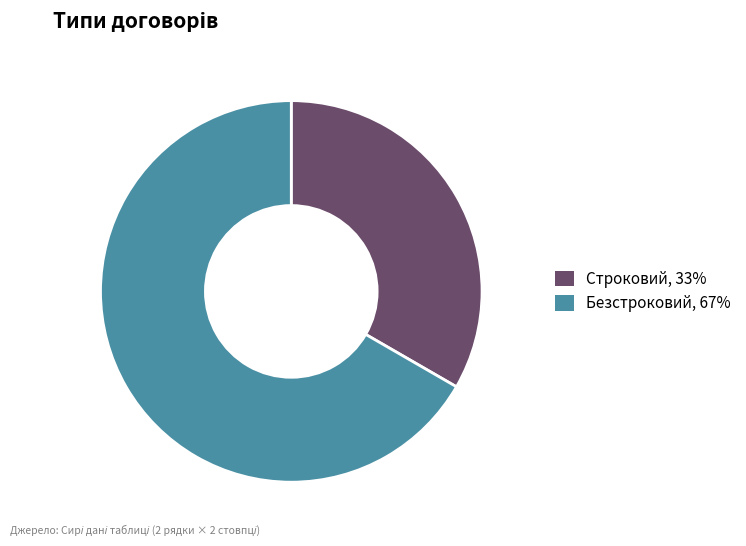

How many segments does this pie chart have?

2